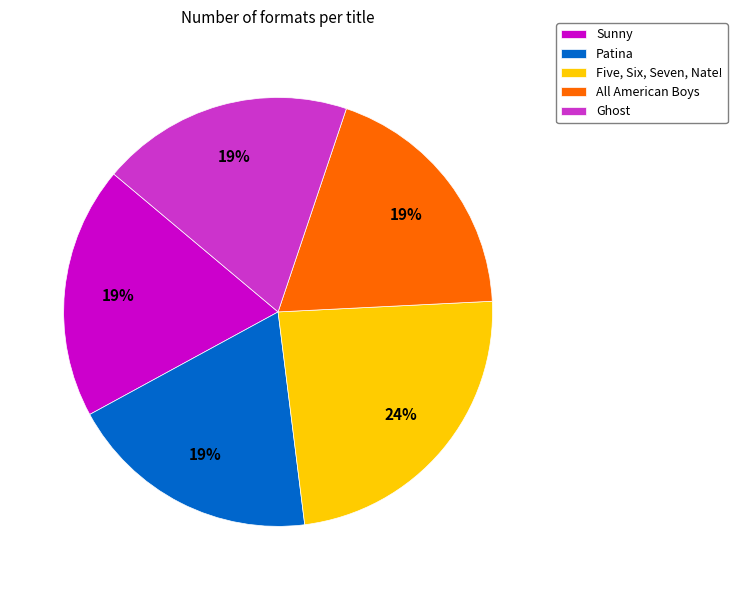

How many slices are in this pie chart?

5